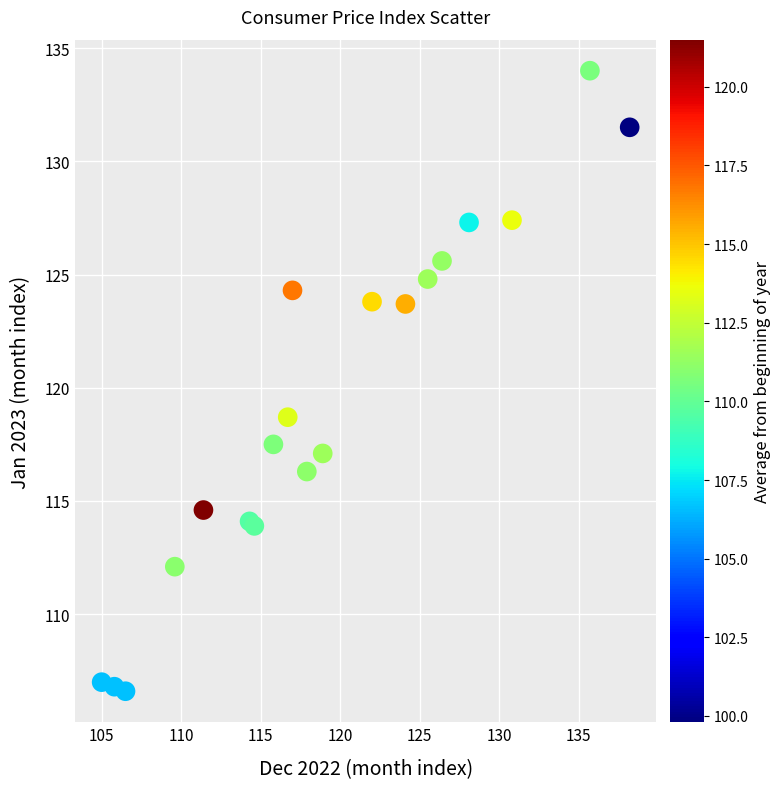

What Y value in the scatter plot is closest to 120?

118.7